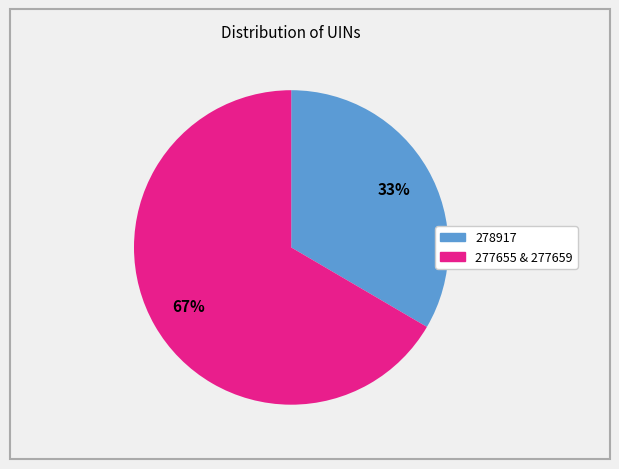

Rank the categories by value from lowest to highest.

278917, 277655 & 277659